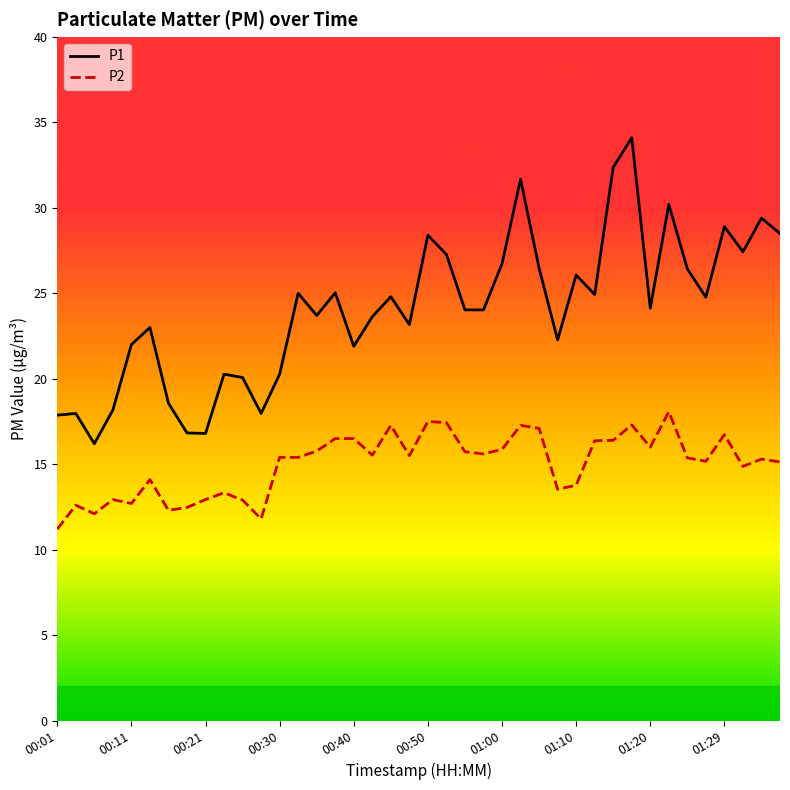

How many interior local valleys does the P1 series have?

11